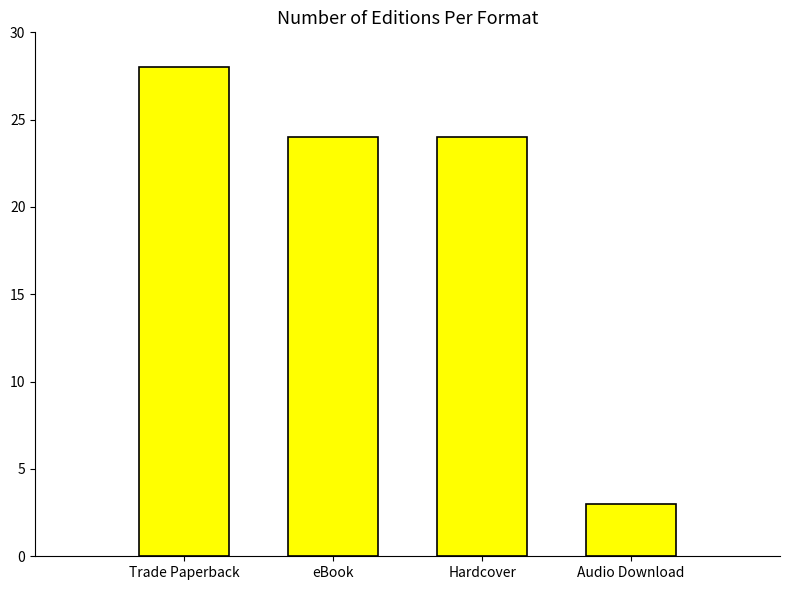

What is the ratio of the value at Hardcover to the value at Trade Paperback?

0.9